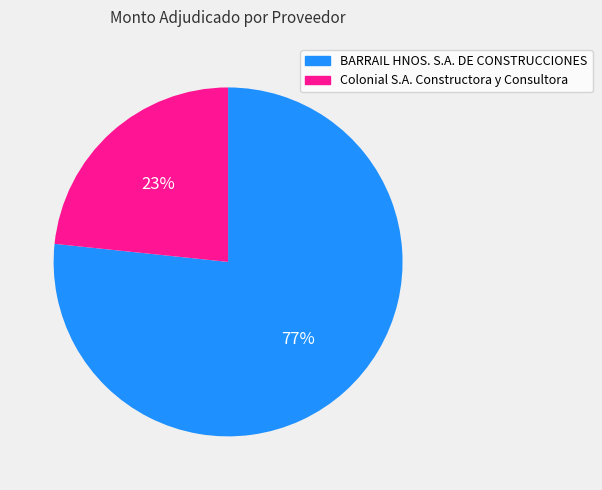

To the nearest percent, what is the combined percentage of Colonial S.A. Constructora y Consultora and BARRAIL HNOS. S.A. DE CONSTRUCCIONES?

100%